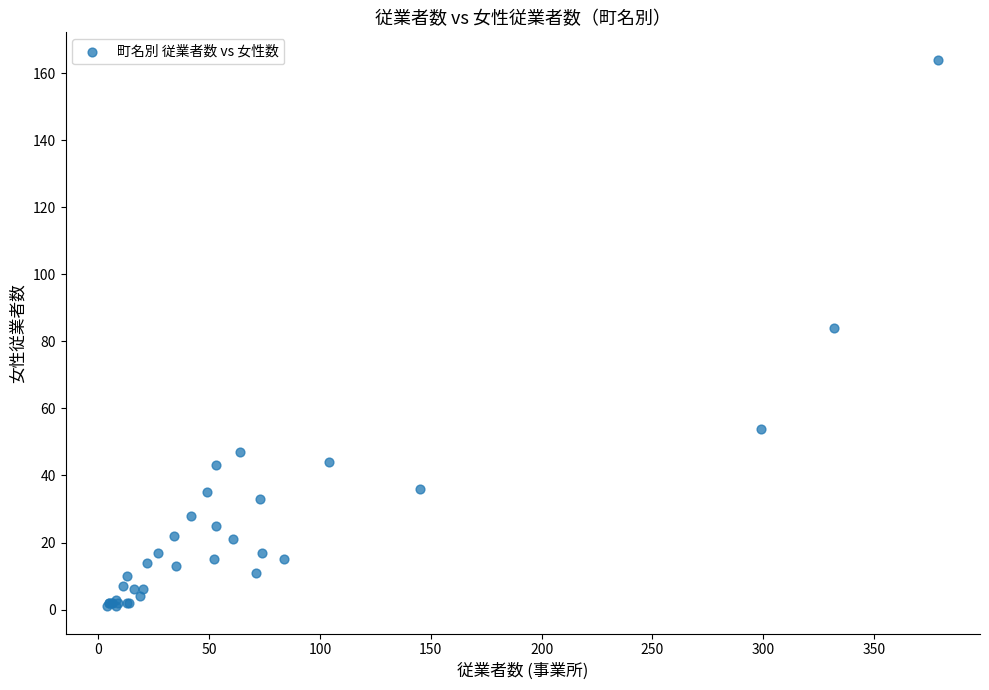

What Y value in the scatter plot is closest to 82?

84